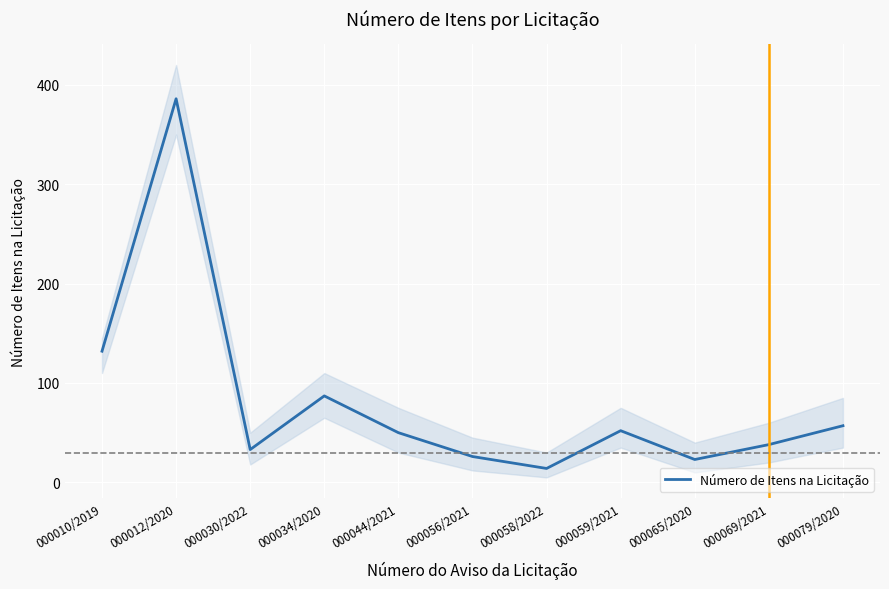

Reading left to right, what are all the values shown in this chart?

000010/2019=132	000012/2020=386	000030/2022=33	000034/2020=87	000044/2021=50	000056/2021=26	000058/2022=14	000059/2021=52	000065/2020=23	000069/2021=38	000079/2020=57